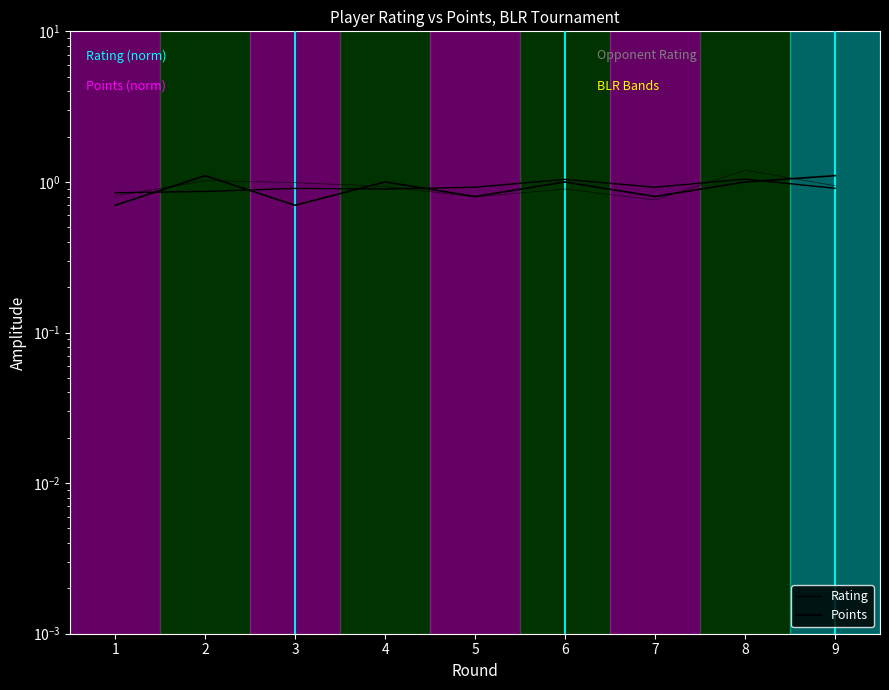

What is the sum of all Points values?

8.2